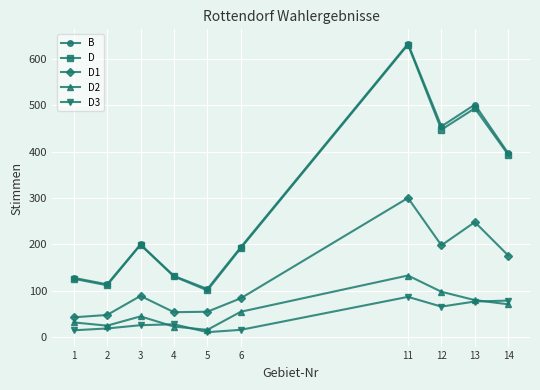

Which series has the largest range (max minus min)?

D